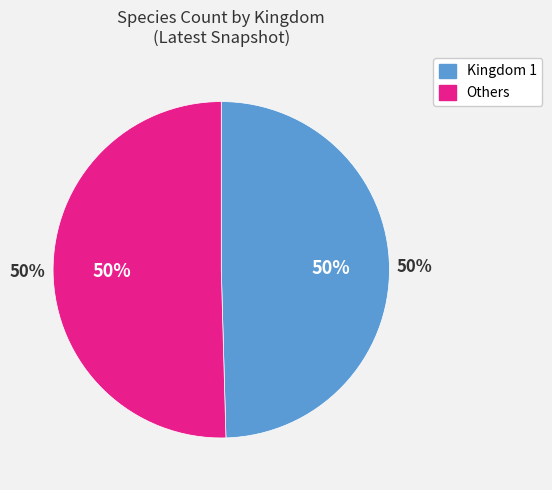

True or false: Kingdom 3 accounts for 17% of the total.

False